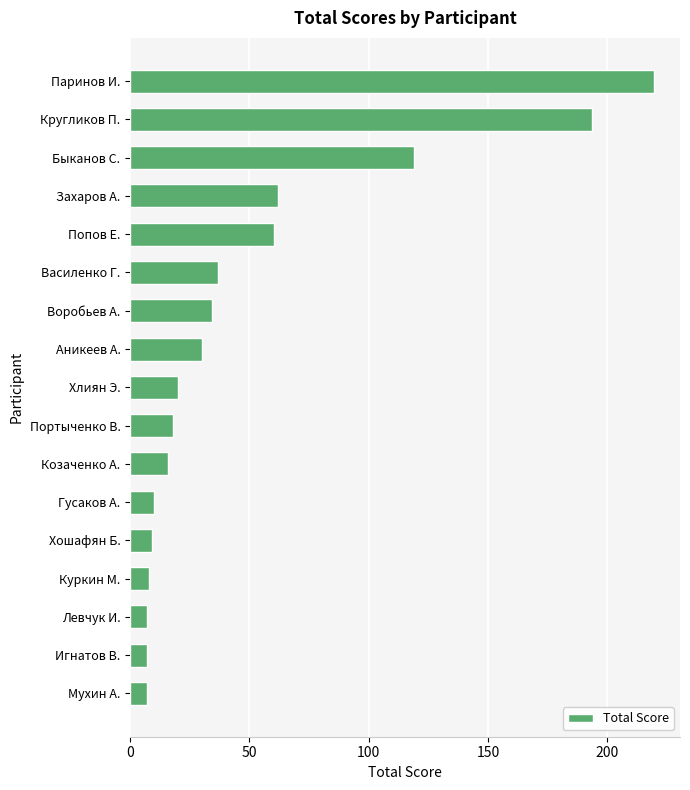

At which label is the value closest to 113?

Быканов С.